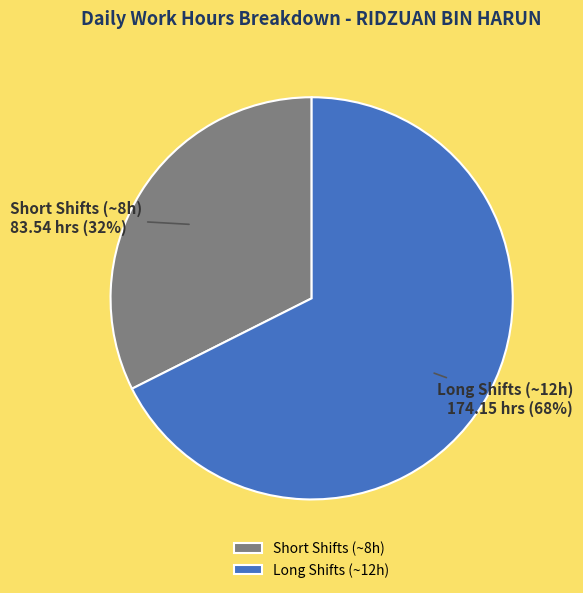

Which slice represents more than half of the pie?

Long Shifts (~12h)